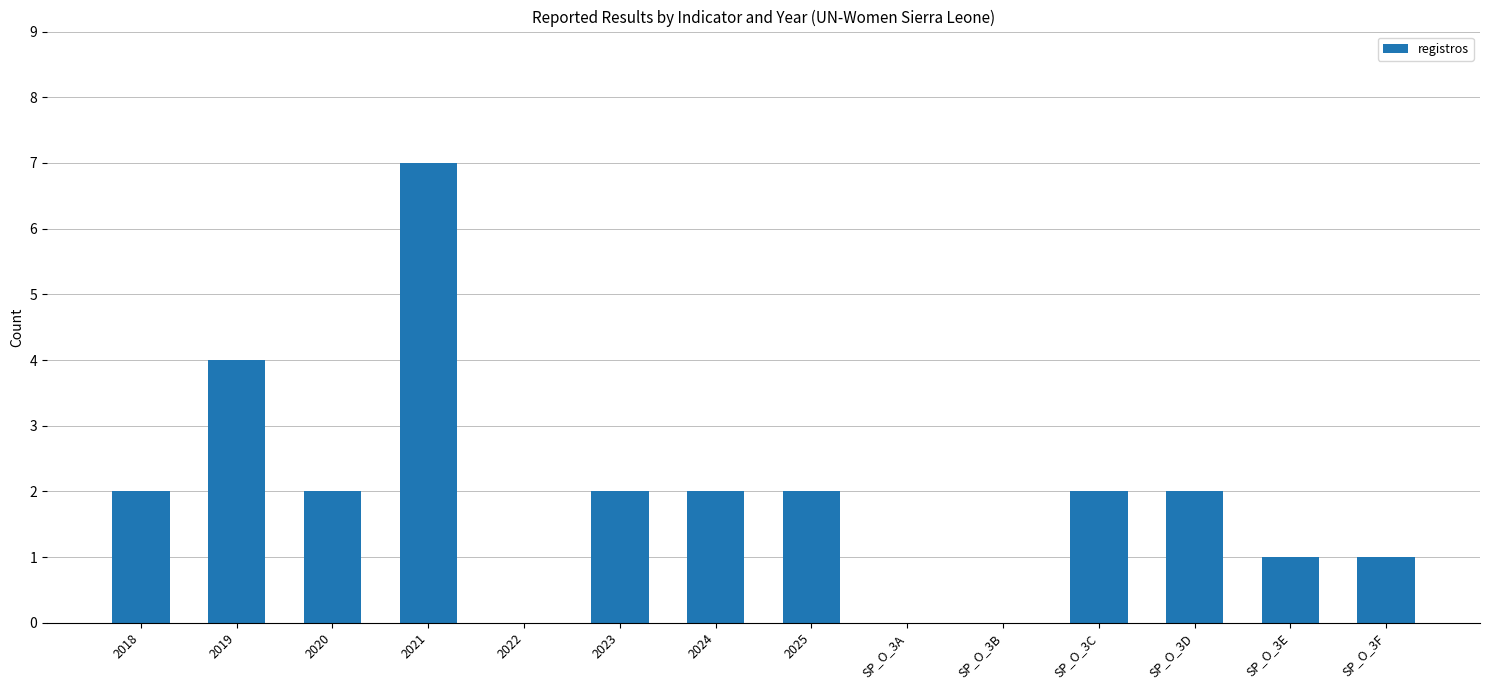

True or false: the data shows -3 at SP_O_3B.

False